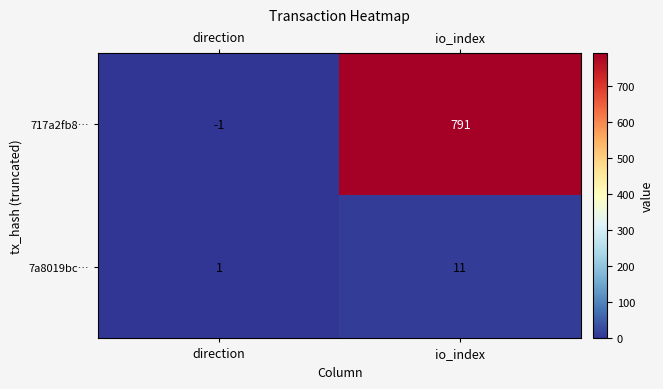

How many data points in 717a2fb8… are less than 791?

1